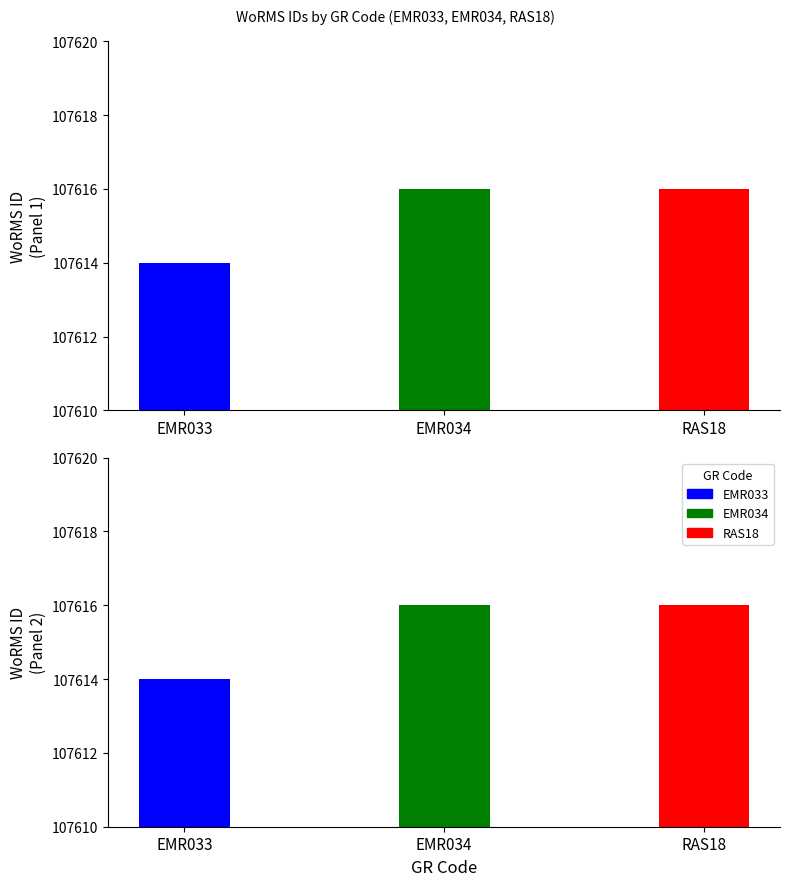

Rank the categories by value from lowest to highest.

EMR033, EMR034, RAS18